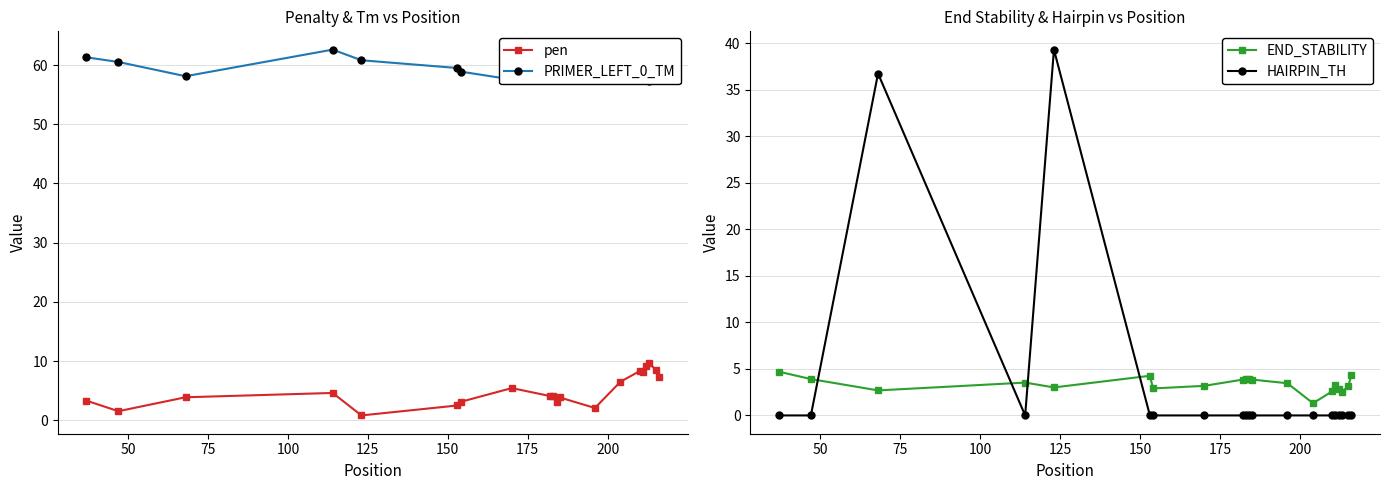

What is the maximum value for END_STABILITY?

4.7